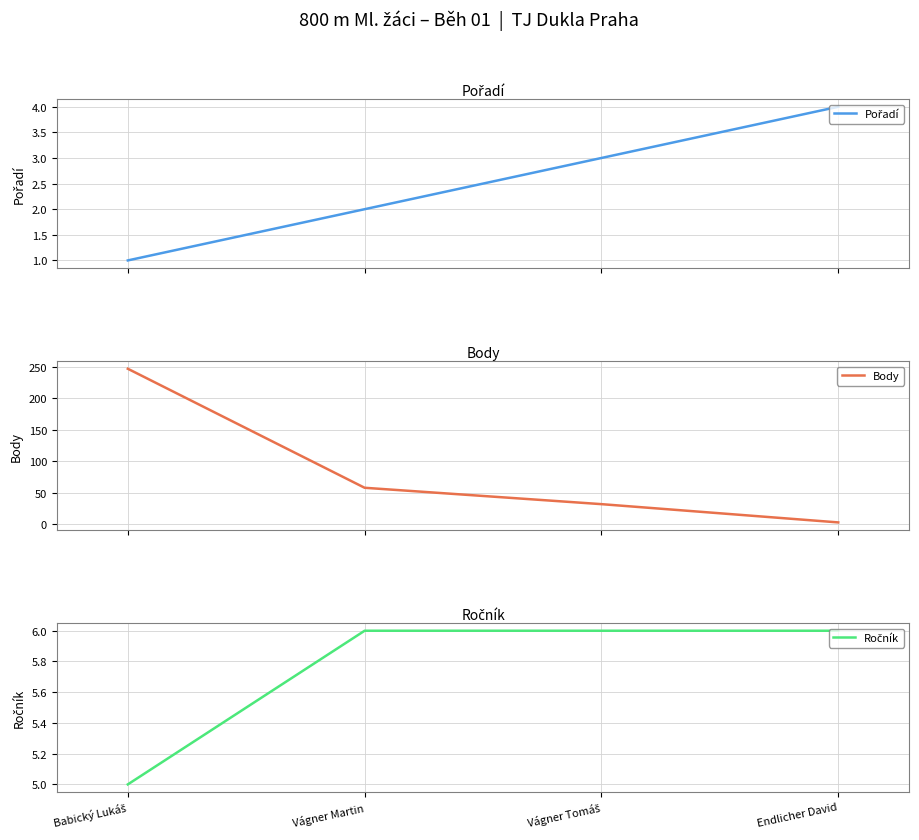

Between Vágner Martin and Babický Lukáš, which is larger?

Vágner Martin